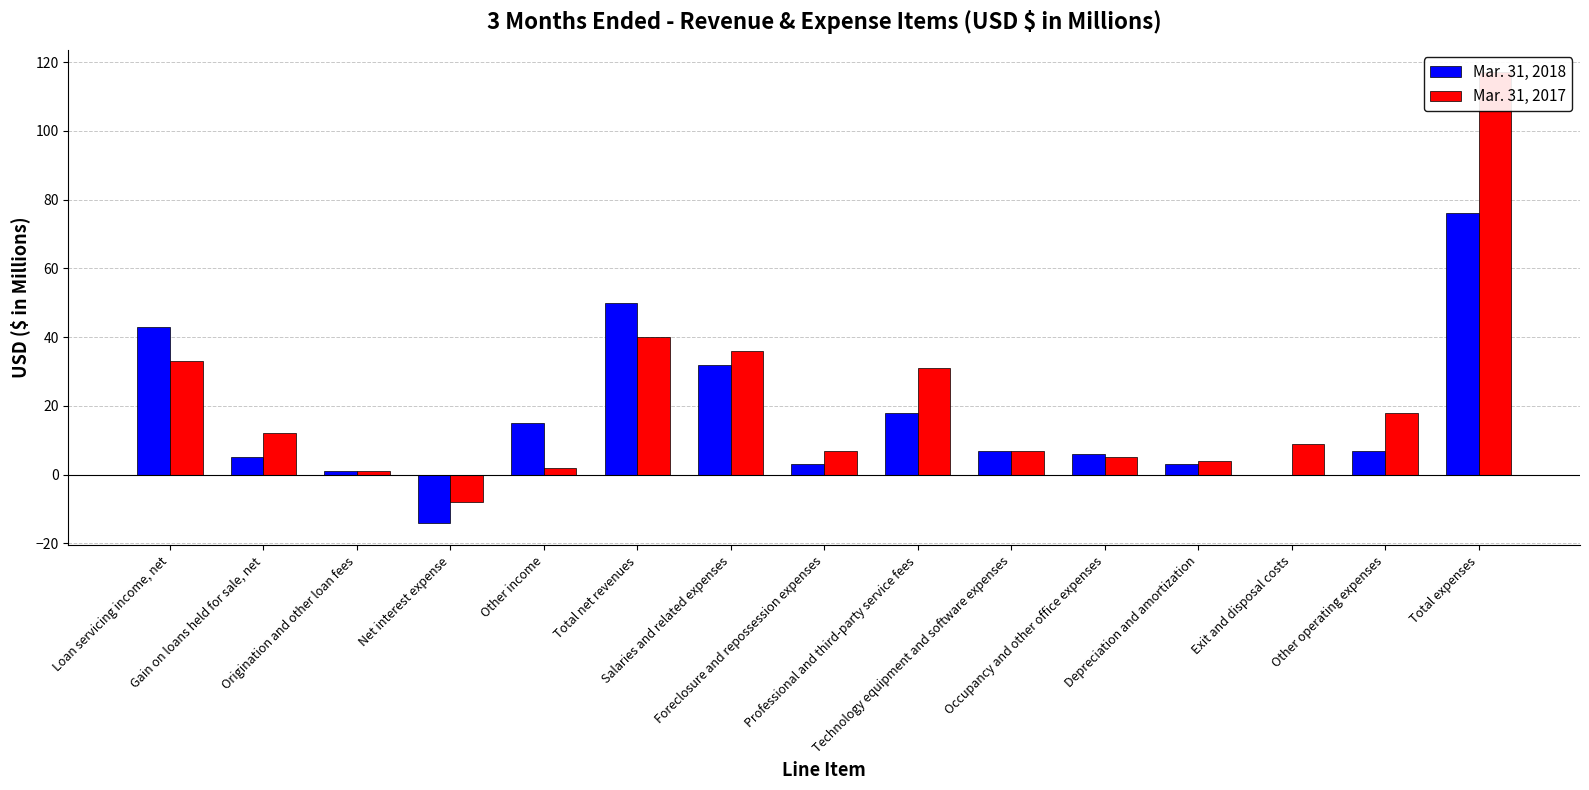

How many positive values does the Mar. 31, 2018 series have?

13